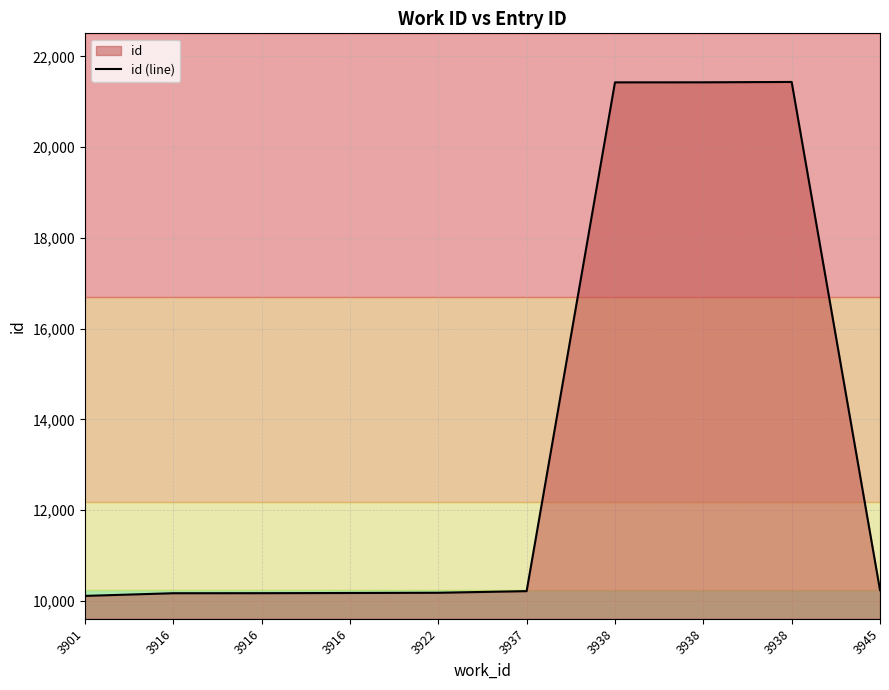

Reading left to right, list all the values displayed in this chart.

3901=10107	3916=10166	3916=10167	3916=10171	3922=10176	3937=10212	3938=21428	3938=21429	3938=21437	3945=10234